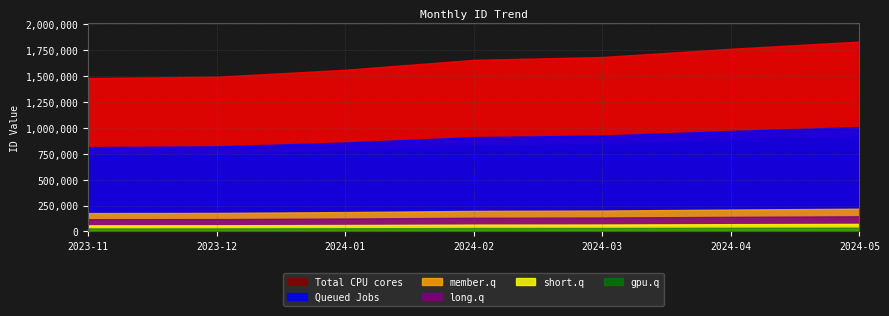

Reading left to right, list all the values displayed in this chart.

2023-11=1477834	2023-12=1490264	2024-01=1557337	2024-02=1652429	2024-03=1679901	2024-04=1759741	2024-05=1828599